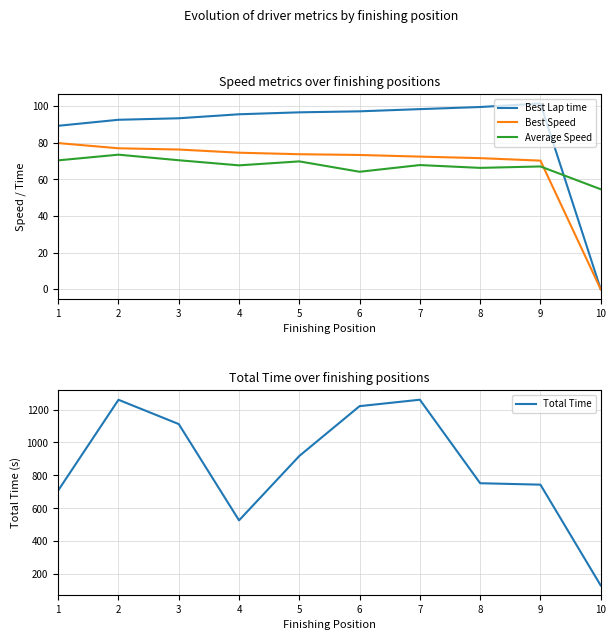

True or false: Best Lap time and Total Time intersect in this chart.

False